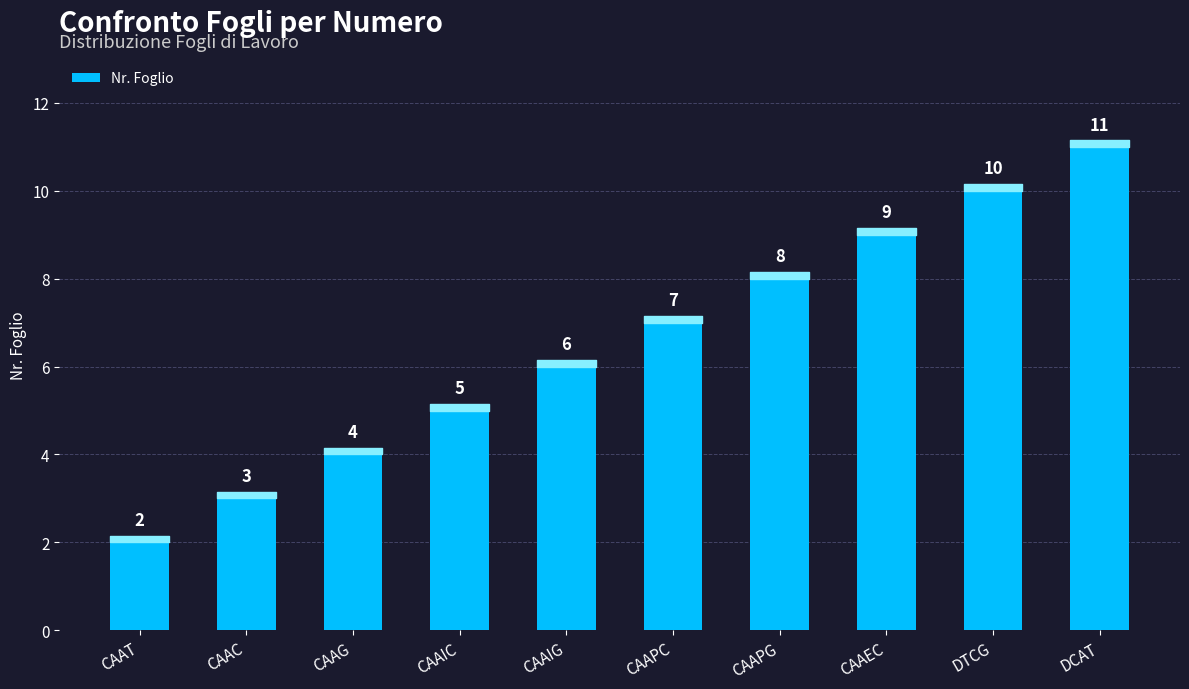

List the labels in order of value, smallest first.

CAAT, CAAC, CAAG, CAAIC, CAAIG, CAAPC, CAAPG, CAAEC, DTCG, DCAT